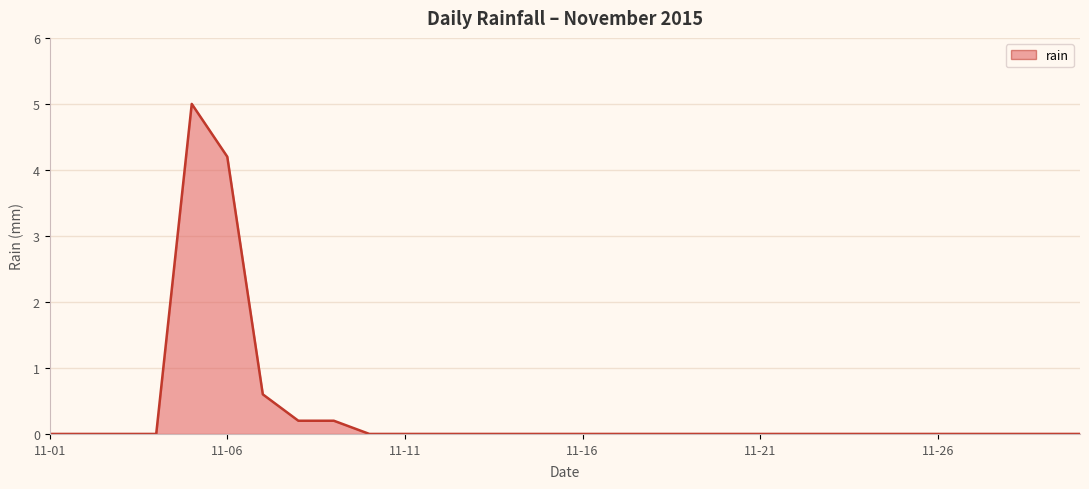

What is the difference between the maximum and minimum values?

5.0